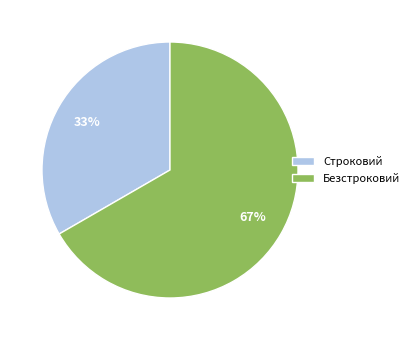

How many segments does this pie chart have?

2